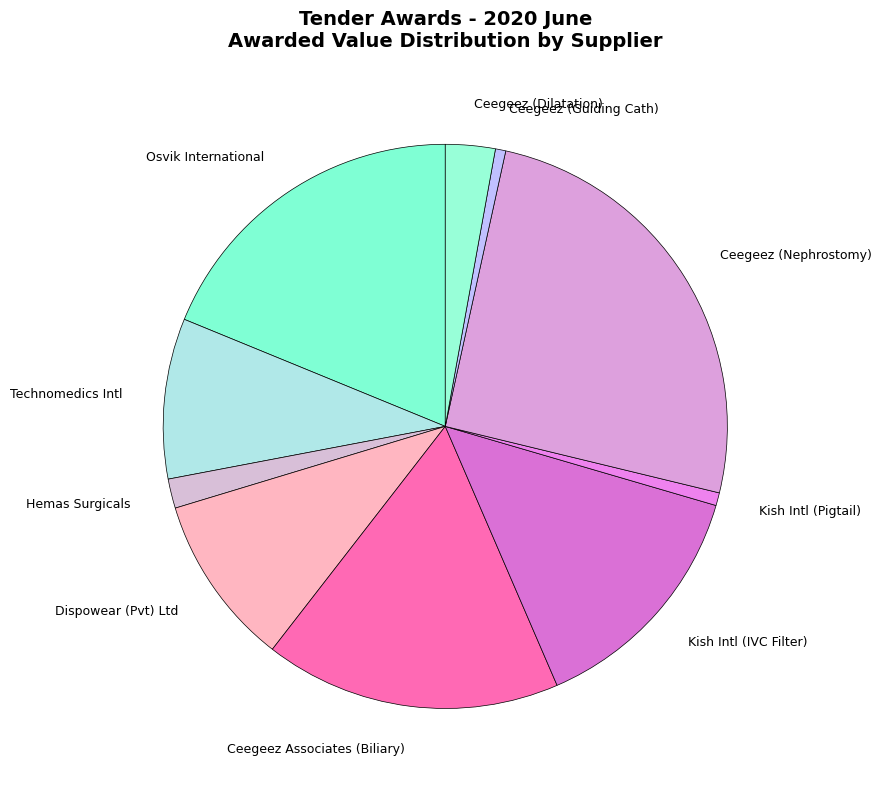

Does Technomedics Intl represent more than half of the total?

No